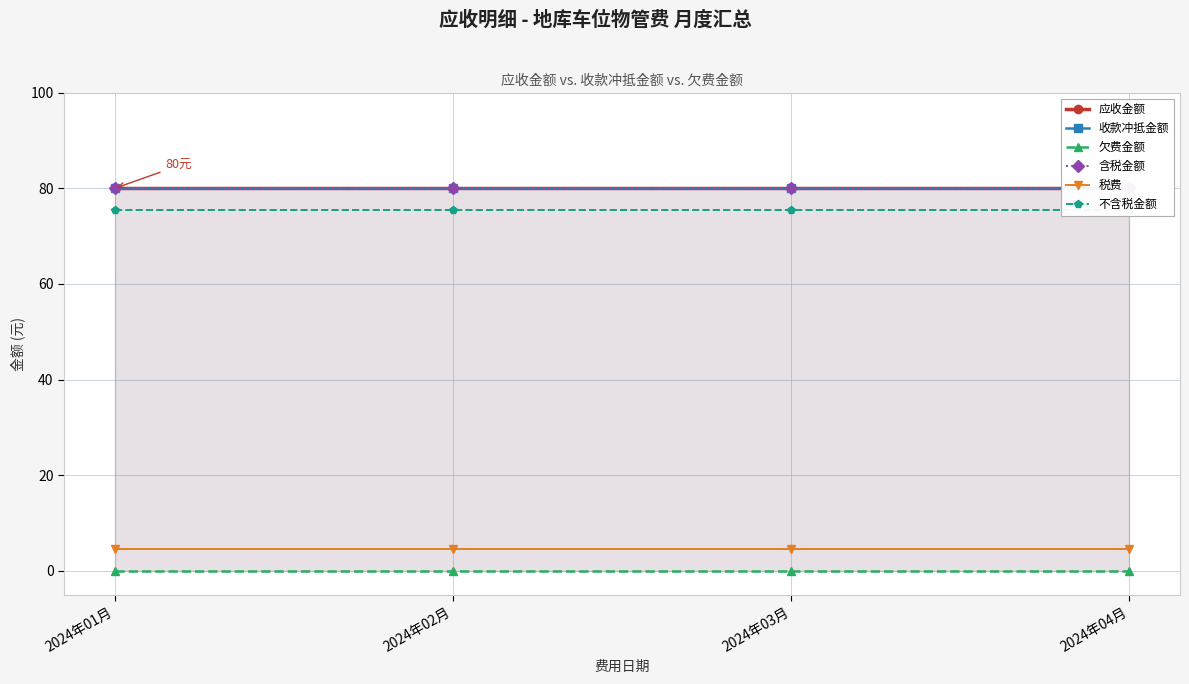

True or false: 欠费金额 and 含税金额 intersect in this chart.

False